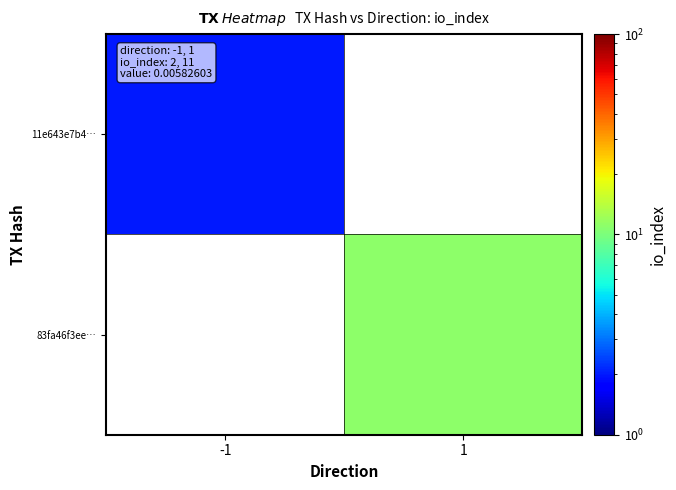

The 83fa46f3ee… series shows 3.9 at 1. True or false?

False